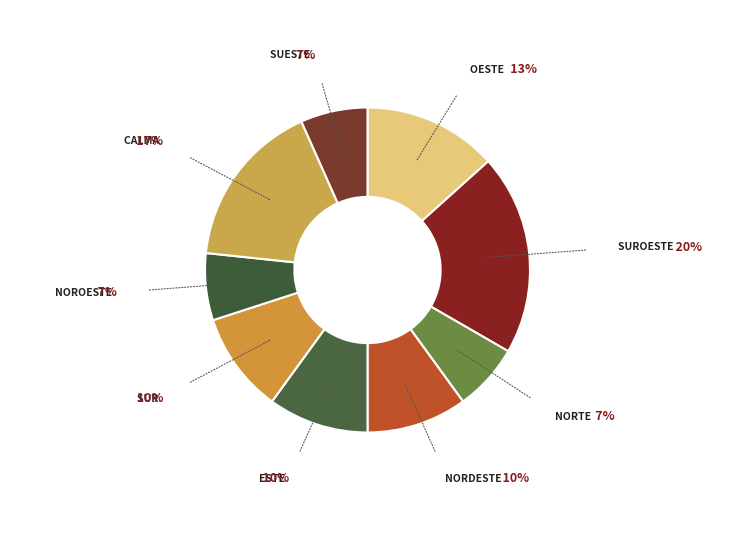

Does any single category account for the majority?

No